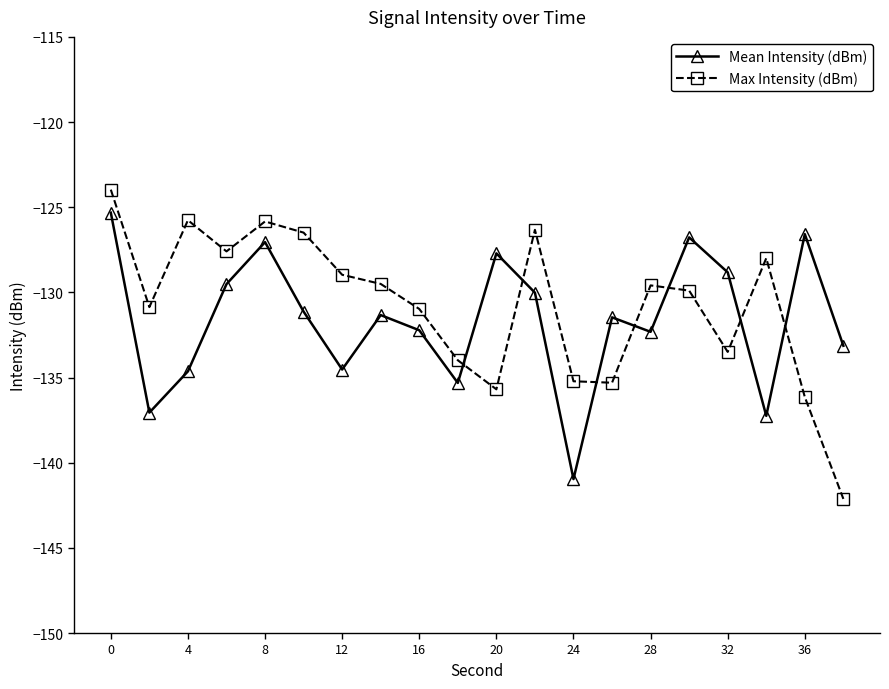

What is the difference between the second highest and second lowest values in the Max Intensity (dBm) series?

10.4